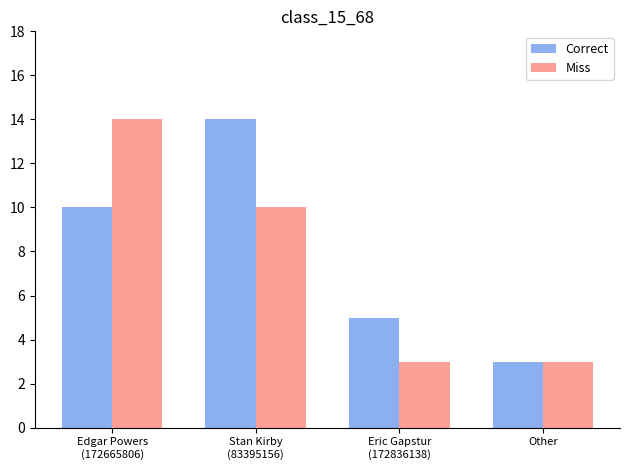

What is the difference between the highest and lowest values at Eric Gapstur
(172836138)?

2